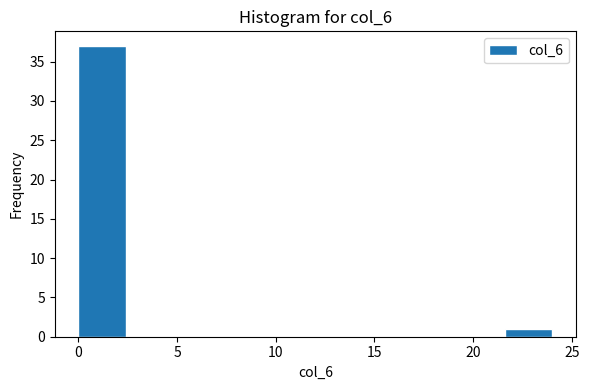

Reading left to right, list every bar in this chart as the range it spans on the x-axis followed by its height. Neither the bar edges nor the heights are printed on the chart, so give them approximately, as read against the axes.

0.0 to 2.4: 37
2.4 to 4.8: 0
4.8 to 7.2: 0
7.2 to 9.6: 0
9.6 to 12.0: 0
12.0 to 14.4: 0
14.4 to 16.8: 0
16.8 to 19.2: 0
19.2 to 21.6: 0
21.6 to 24.0: 1